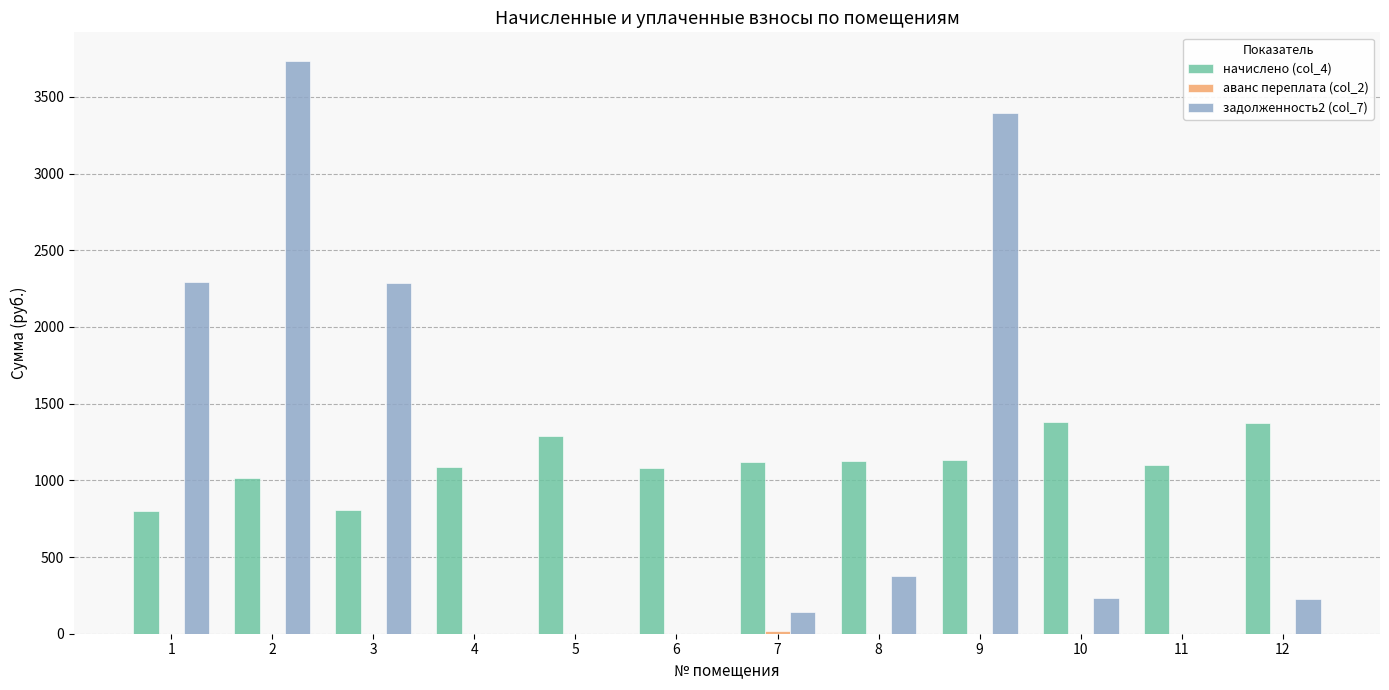

What is the total value across all series at 8?

1501.4